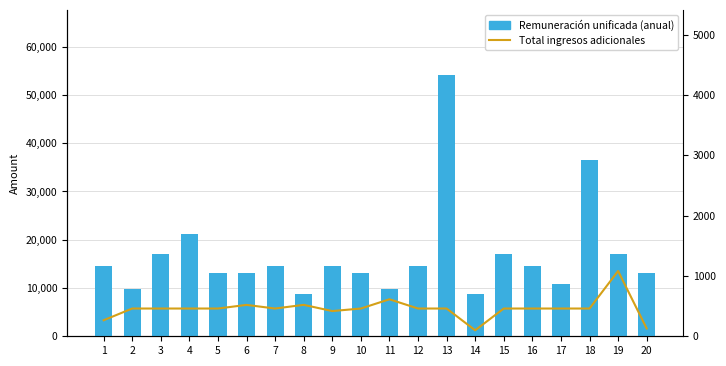

How many series are shown in this chart?

2